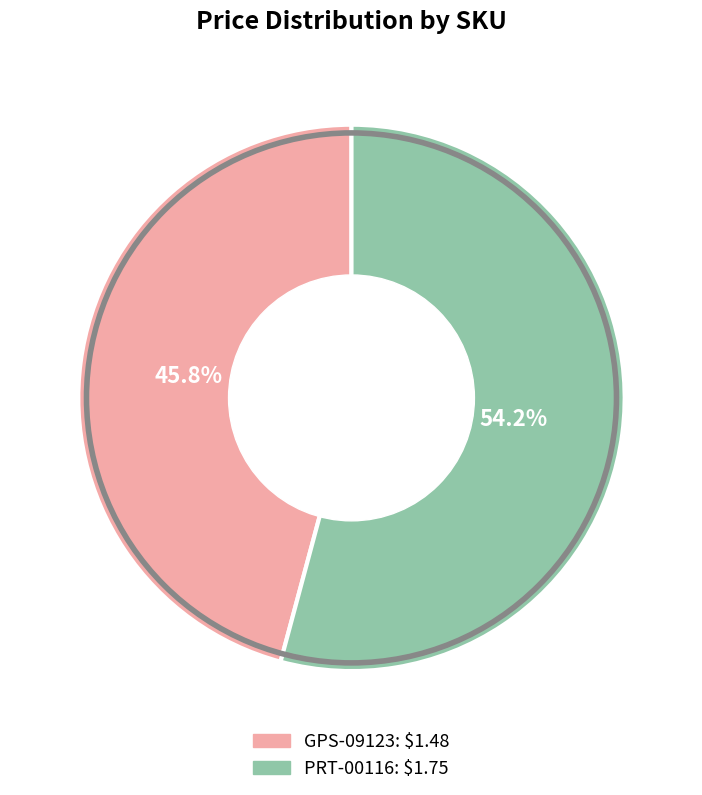

What percentage is the PRT-00116 slice, to the nearest percent?

54%